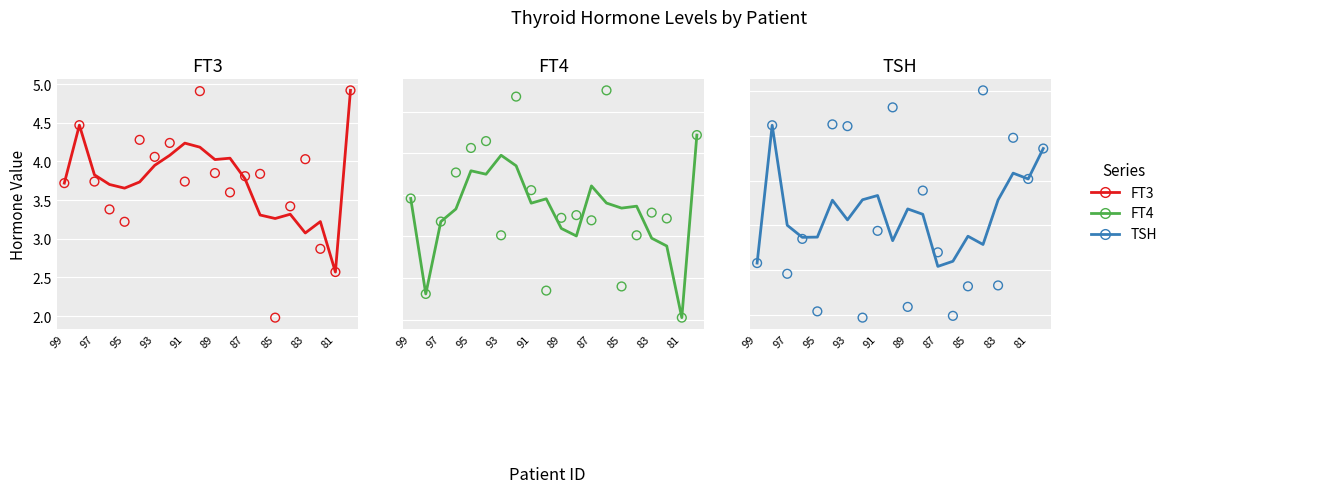

At how many categories does at least one series exceed 2?

20